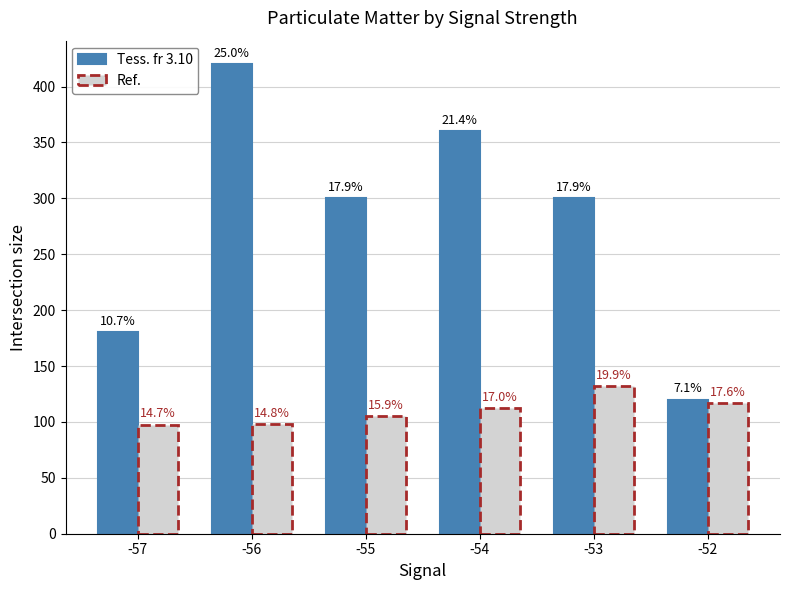

What is the spread (max minus min) of values at -57?

82.4